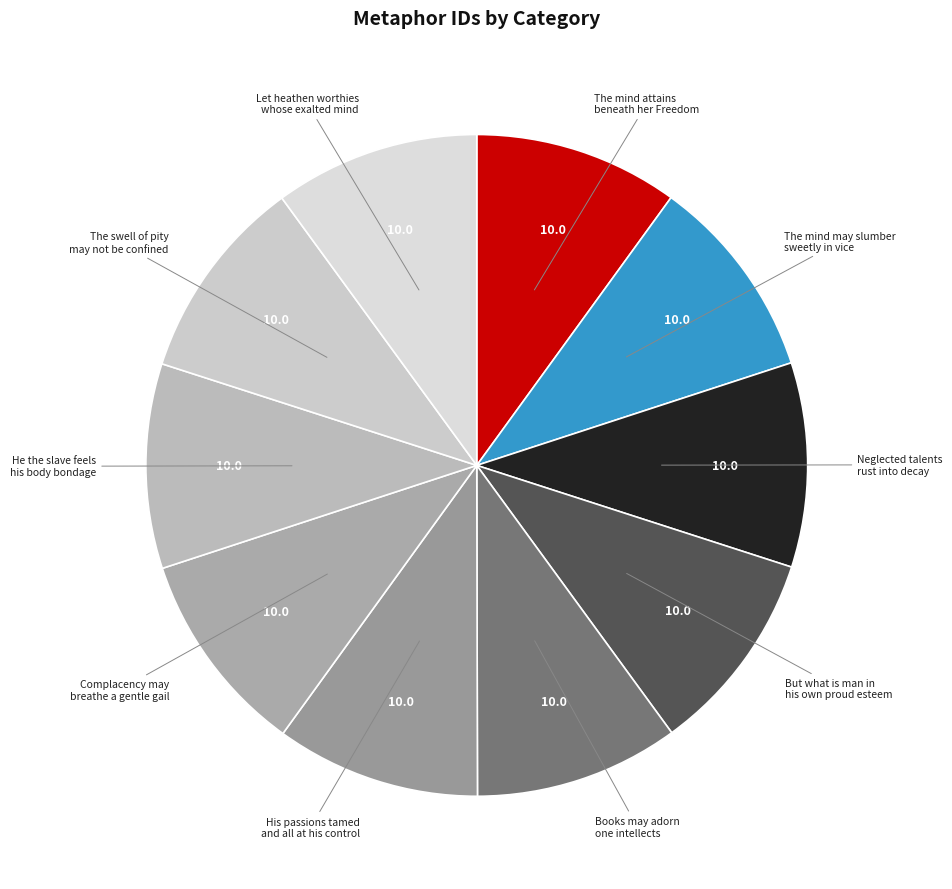

What is the ratio of the value at He the slave feels his body bondage to the value at But what is man in his own proud esteem?

1.0